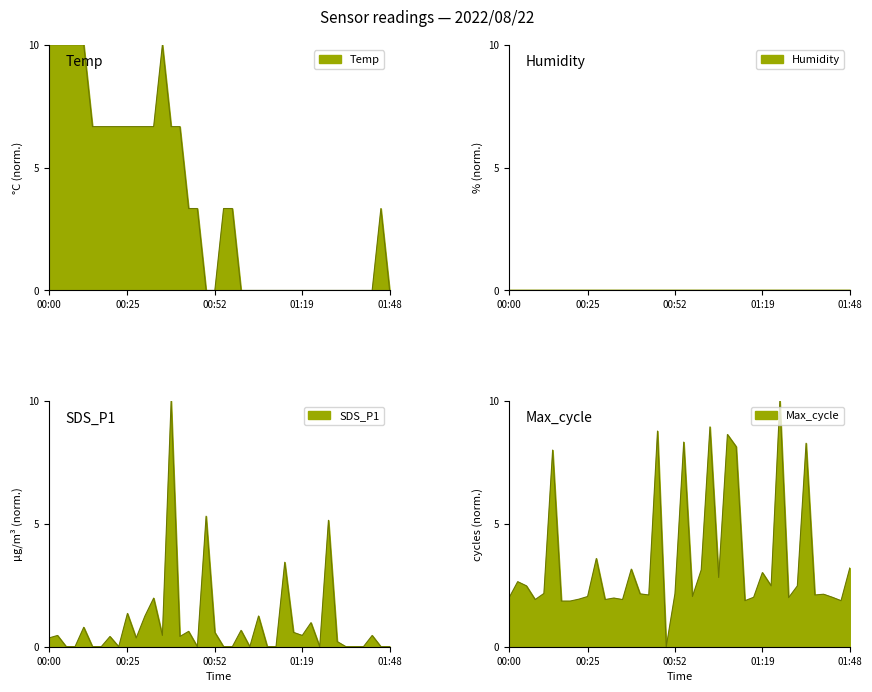

Is it true that SDS_P1 equals 0.0 at Samples?

True